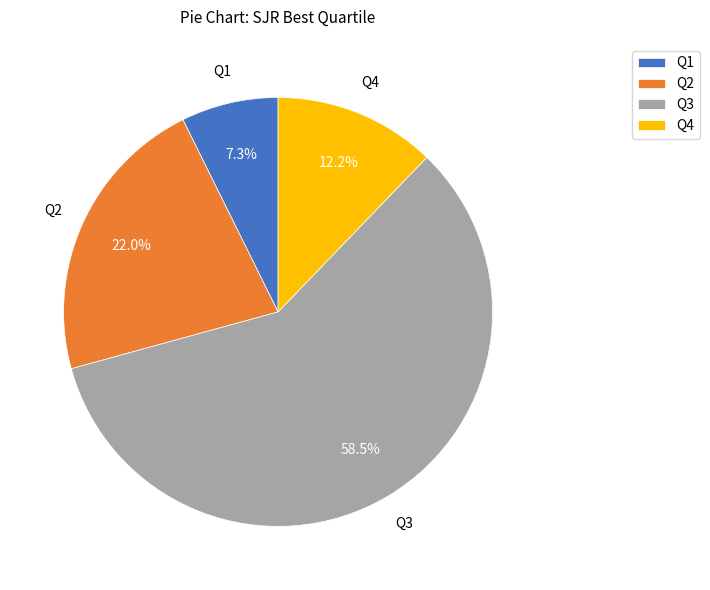

Does any single category account for the majority?

Yes